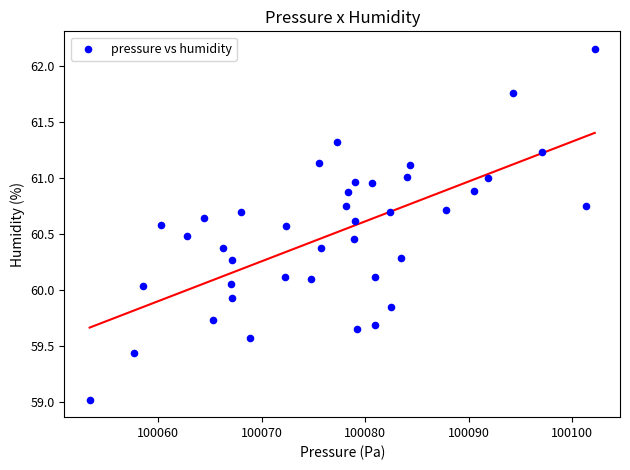

What is the range of X values (max minus min)?

48.8